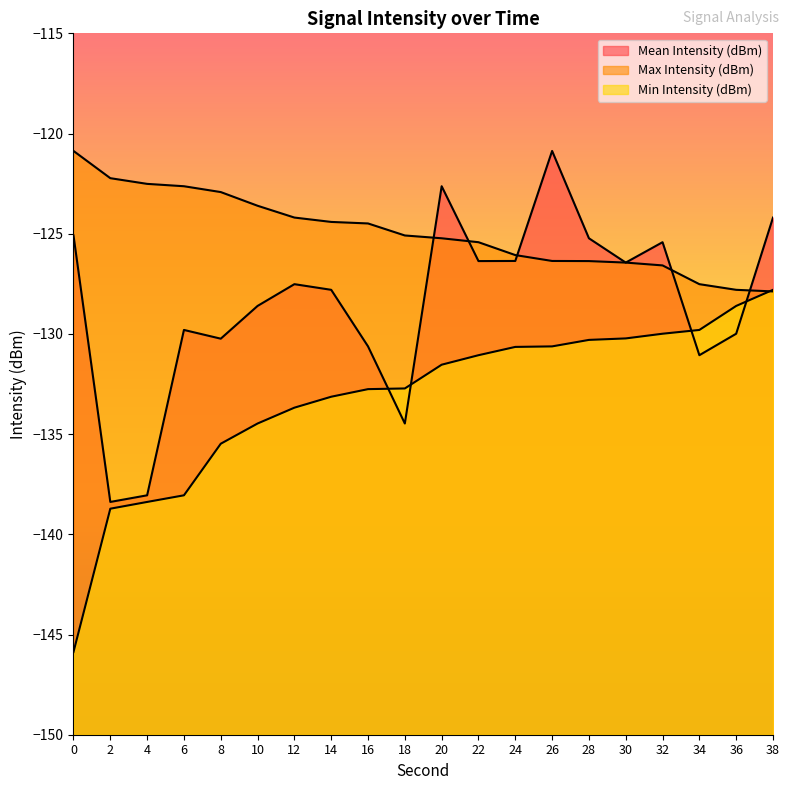

How many lines are shown in the chart?

3